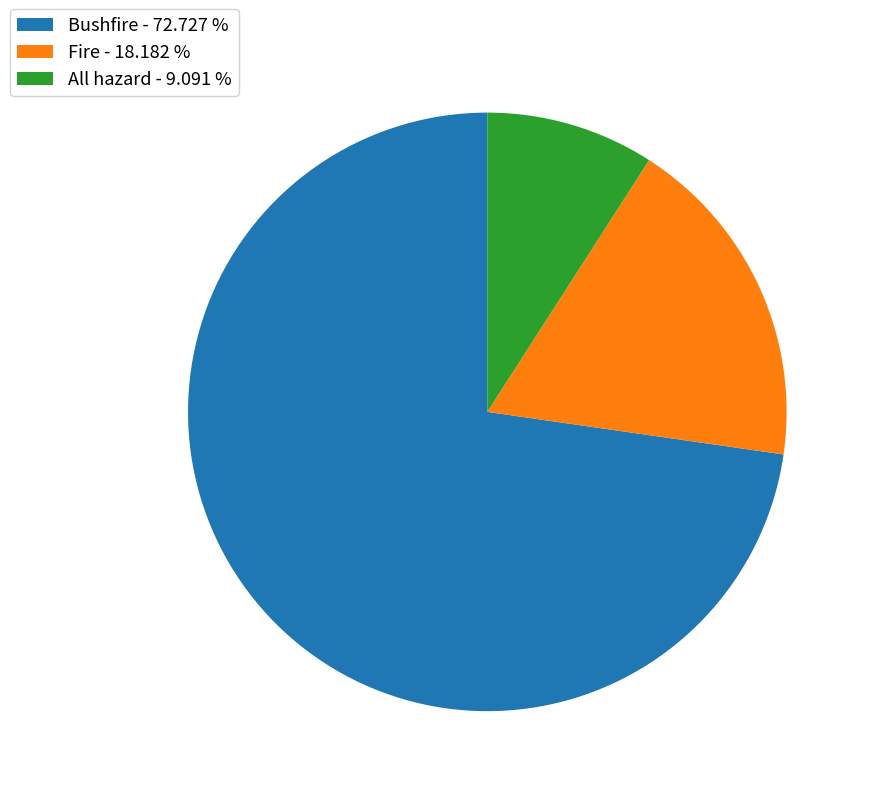

Rank the categories by value from highest to lowest.

Bushfire - 72.727 %, Fire - 18.182 %, All hazard - 9.091 %